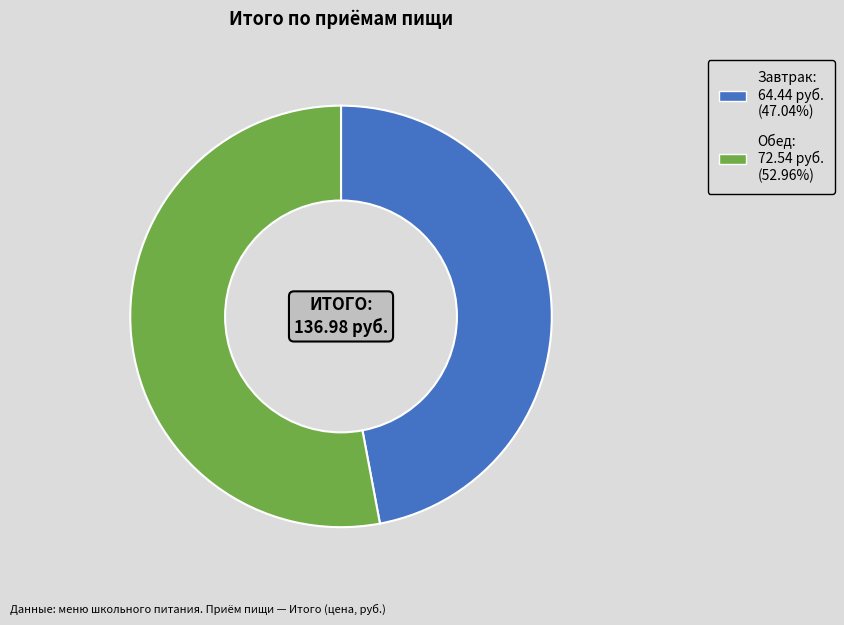

How many slices are in this pie chart?

2